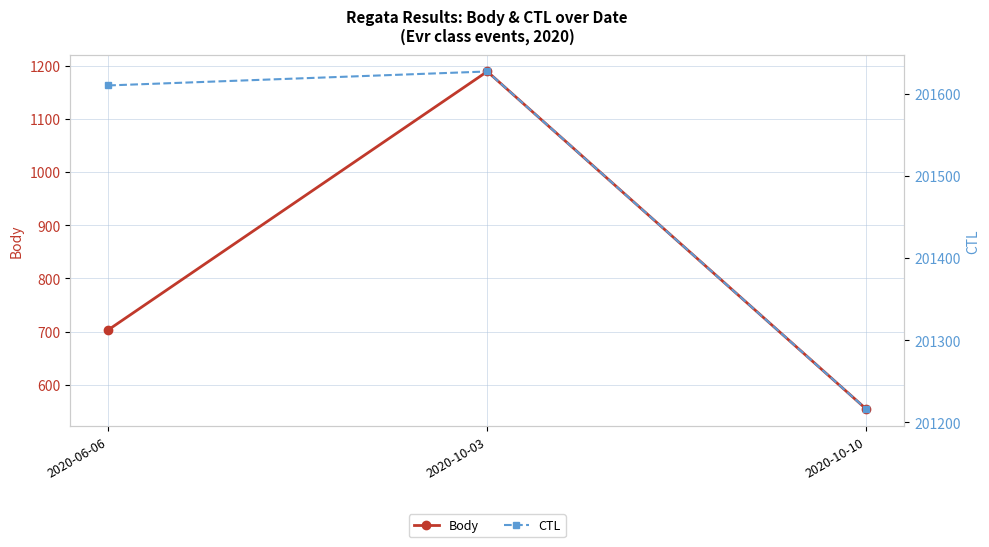

The Body series shows 955 at 2020-10-10. True or false?

False